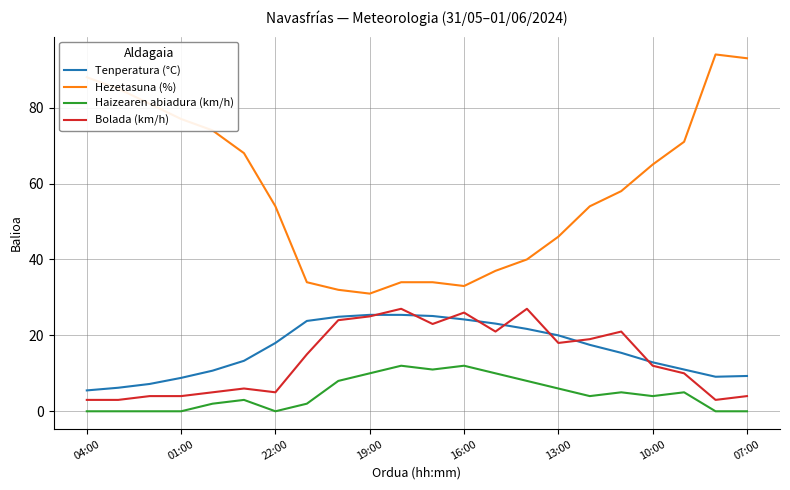

How many lines are shown in the chart?

4